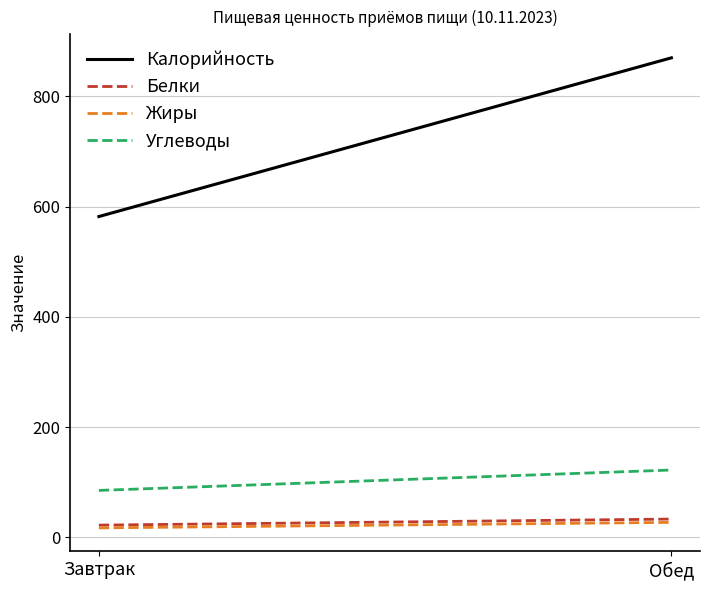

At which category does the chart reach its minimum across all series?

Завтрак